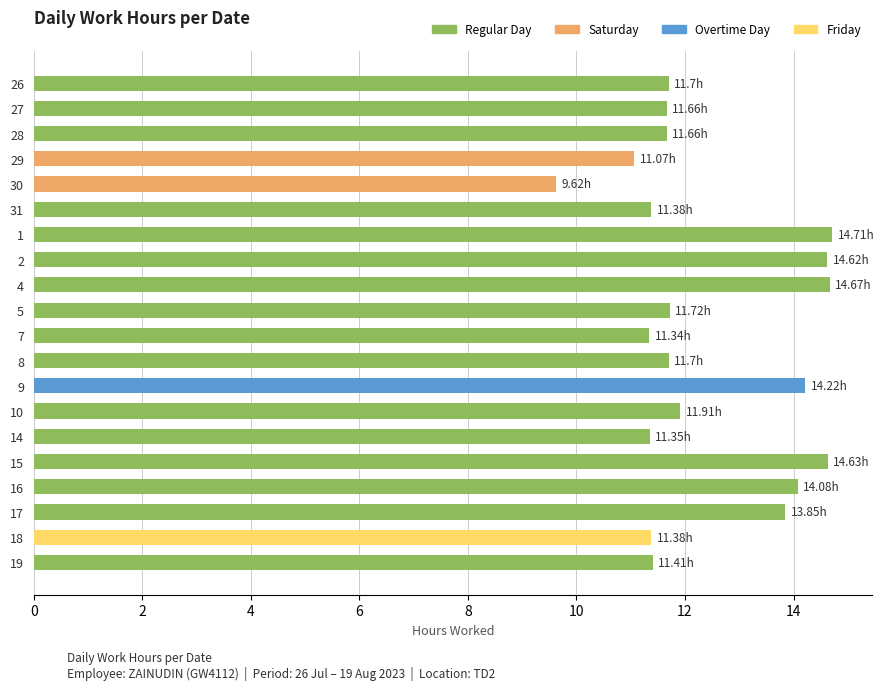

Between 19 and 29, which is larger?

19